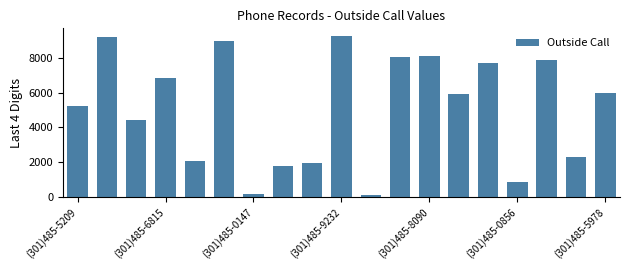

What is the average value?

5085